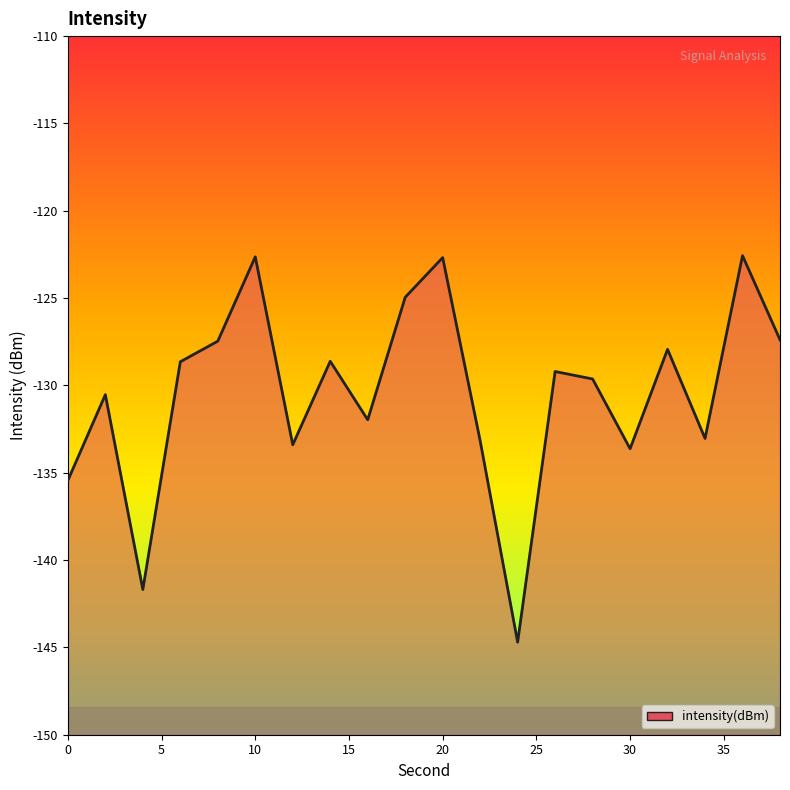

What is the difference between the maximum and minimum values?

22.1